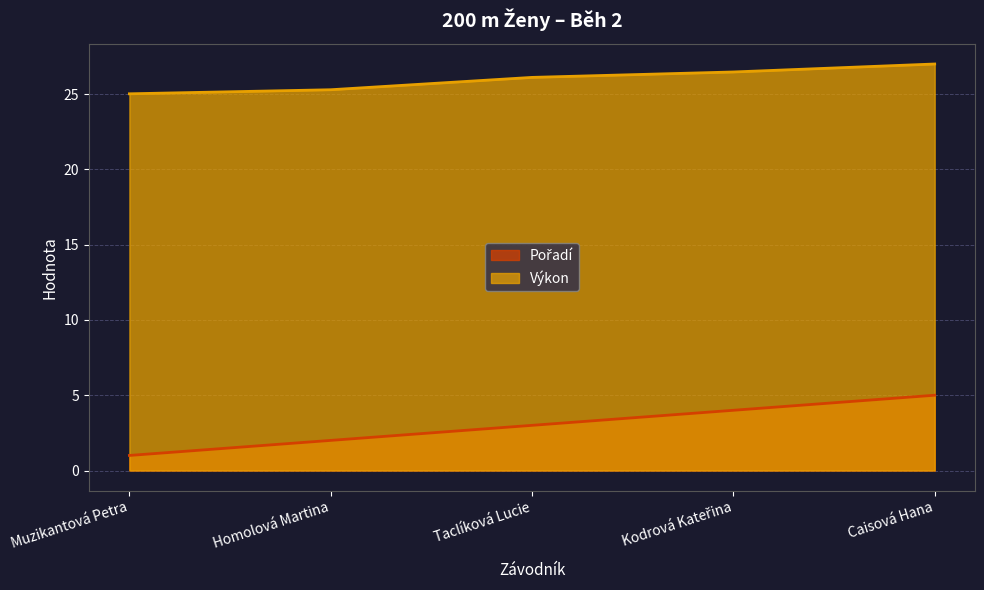

Reading left to right, list all the values displayed in this chart.

Pořadí: 1.0	2.0	3.0	4.0	5.0
Výkon: 25.0	25.3	26.1	26.5	27.0